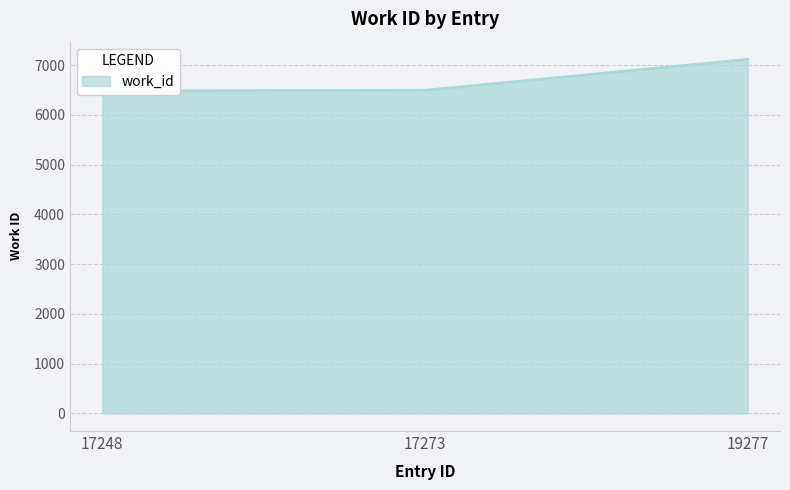

Reading left to right, transcribe all the data shown in this chart.

17248=6482	17273=6495	19277=7117